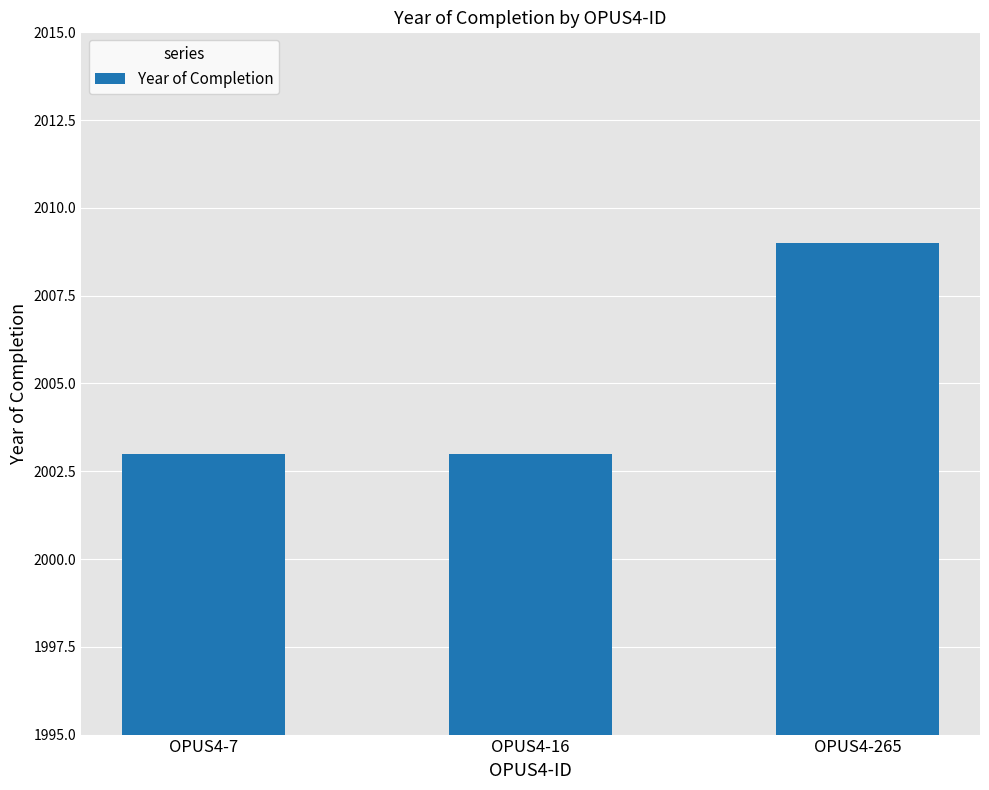

The value at OPUS4-16 is 2003. True or false?

True